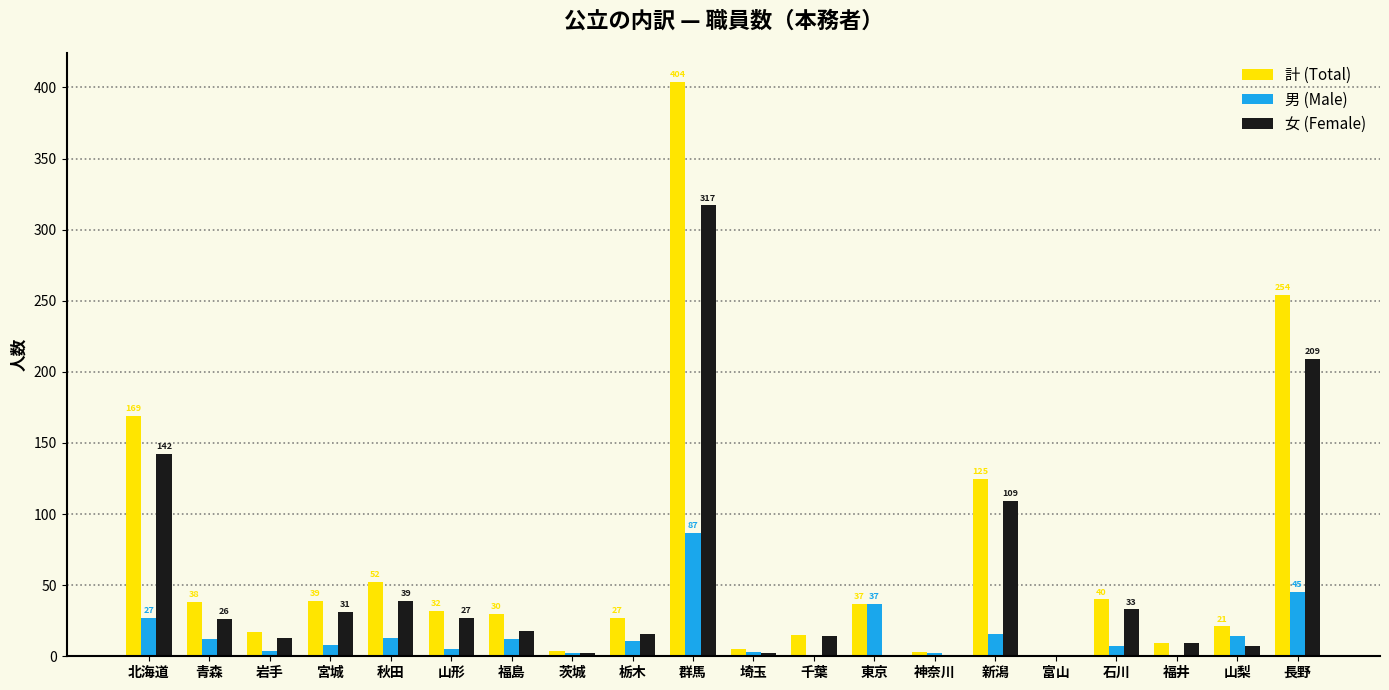

Is the value of 計 (Total) at 北海道 greater than the value of 男 (Male) at 秋田?

Yes